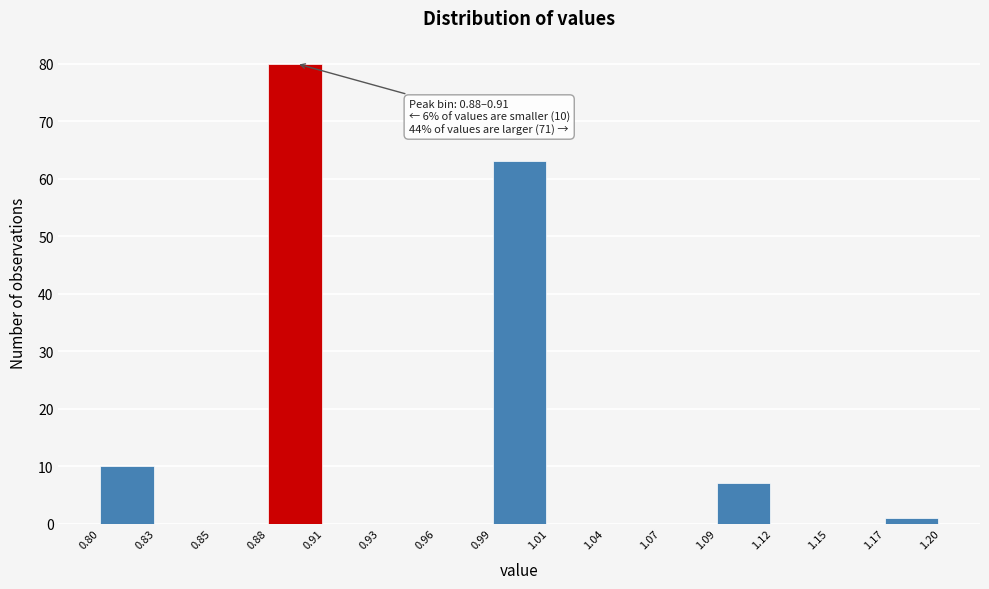

Which range on the x-axis has the tallest bar?

0.88 to 0.91